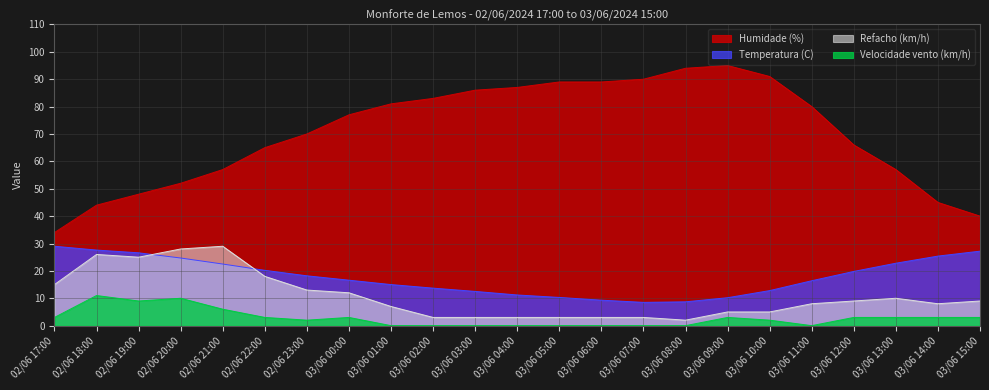

Reading right to left, extract all data points from this chart.

Temperatura (C): 03/06 15:00=27.2	03/06 14:00=25.4	03/06 13:00=22.8	03/06 12:00=19.8	03/06 11:00=16.4	03/06 10:00=12.8	03/06 09:00=10.2	03/06 08:00=8.7	03/06 07:00=8.5	03/06 06:00=9.3	03/06 05:00=10.3	03/06 04:00=11.2	03/06 03:00=12.5	03/06 02:00=13.7	03/06 01:00=15.0	03/06 00:00=16.6	02/06 23:00=18.2	02/06 22:00=20.2	02/06 21:00=22.5	02/06 20:00=24.7	02/06 19:00=26.6	02/06 18:00=27.6	02/06 17:00=29.0
Humidade (%): 03/06 15:00=40.0	03/06 14:00=45.0	03/06 13:00=57.0	03/06 12:00=66.0	03/06 11:00=80.0	03/06 10:00=91.0	03/06 09:00=95.0	03/06 08:00=94.0	03/06 07:00=90.0	03/06 06:00=89.0	03/06 05:00=89.0	03/06 04:00=87.0	03/06 03:00=86.0	03/06 02:00=83.0	03/06 01:00=81.0	03/06 00:00=77.0	02/06 23:00=70.0	02/06 22:00=65.0	02/06 21:00=57.0	02/06 20:00=52.0	02/06 19:00=48.0	02/06 18:00=44.0	02/06 17:00=34.0
Velocidade vento (km/h): 03/06 15:00=3.0	03/06 14:00=3.0	03/06 13:00=3.0	03/06 12:00=3.0	03/06 11:00=0.0	03/06 10:00=2.0	03/06 09:00=3.0	03/06 08:00=0.0	03/06 07:00=0.0	03/06 06:00=0.0	03/06 05:00=0.0	03/06 04:00=0.0	03/06 03:00=0.0	03/06 02:00=0.0	03/06 01:00=0.0	03/06 00:00=3.0	02/06 23:00=2.0	02/06 22:00=3.0	02/06 21:00=6.0	02/06 20:00=10.0	02/06 19:00=9.0	02/06 18:00=11.0	02/06 17:00=3.0
Refacho (km/h): 03/06 15:00=9.0	03/06 14:00=8.0	03/06 13:00=10.0	03/06 12:00=9.0	03/06 11:00=8.0	03/06 10:00=5.0	03/06 09:00=5.0	03/06 08:00=2.0	03/06 07:00=3.0	03/06 06:00=3.0	03/06 05:00=3.0	03/06 04:00=3.0	03/06 03:00=3.0	03/06 02:00=3.0	03/06 01:00=7.0	03/06 00:00=12.0	02/06 23:00=13.0	02/06 22:00=18.0	02/06 21:00=29.0	02/06 20:00=28.0	02/06 19:00=25.0	02/06 18:00=26.0	02/06 17:00=15.0